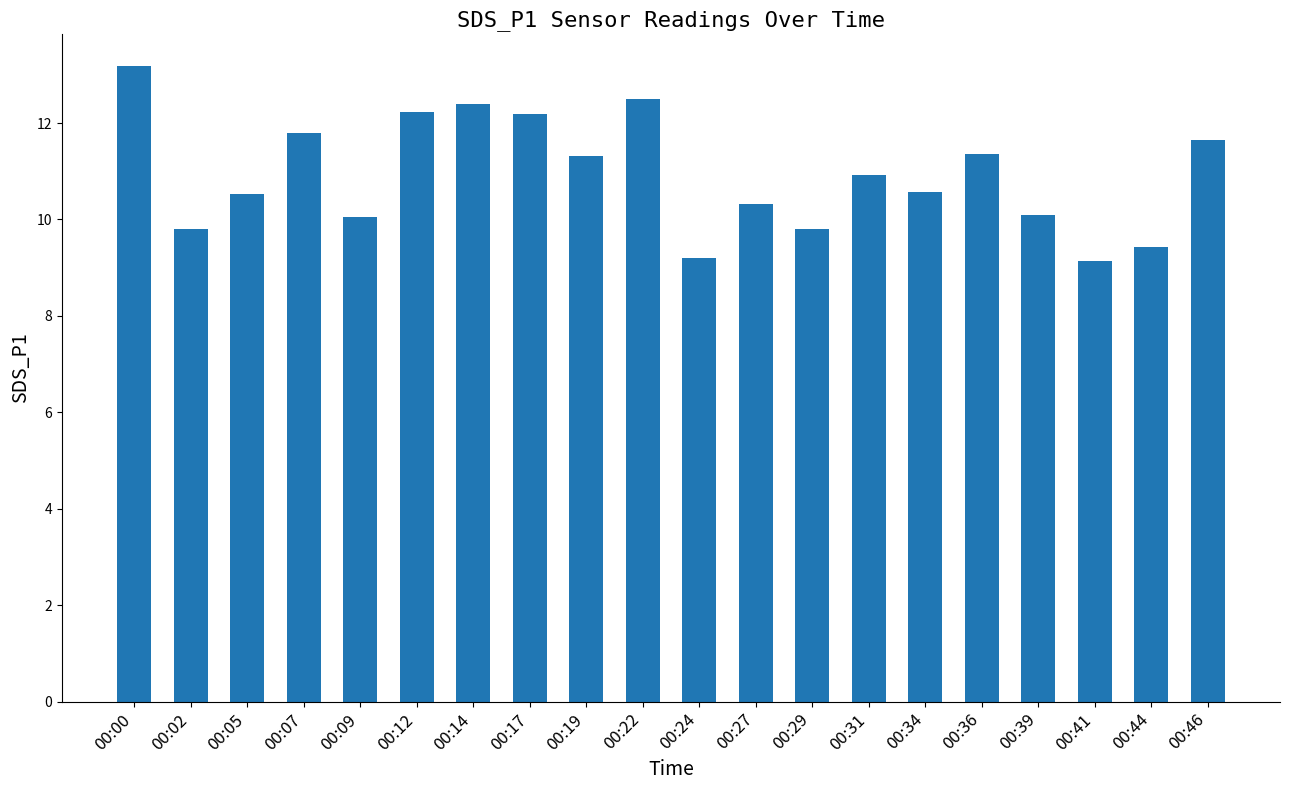

What is the maximum value shown in the chart?

13.2